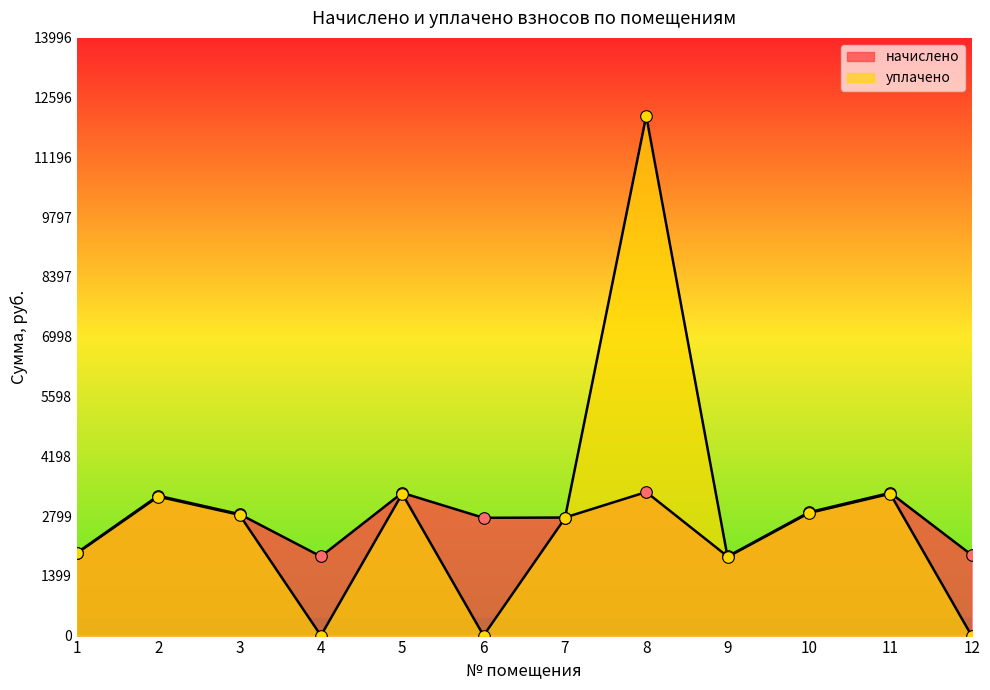

Which series has the largest total across all categories?

уплачено